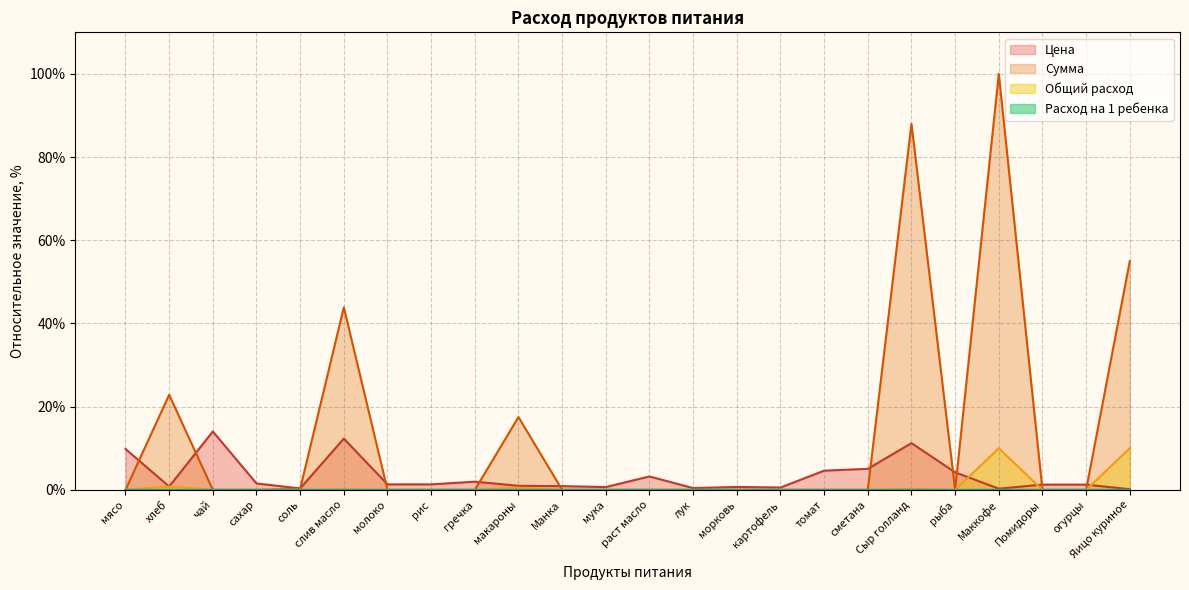

What are all the series names shown in the legend?

Цена, Сумма, Общий расход, Расход на 1 ребенка